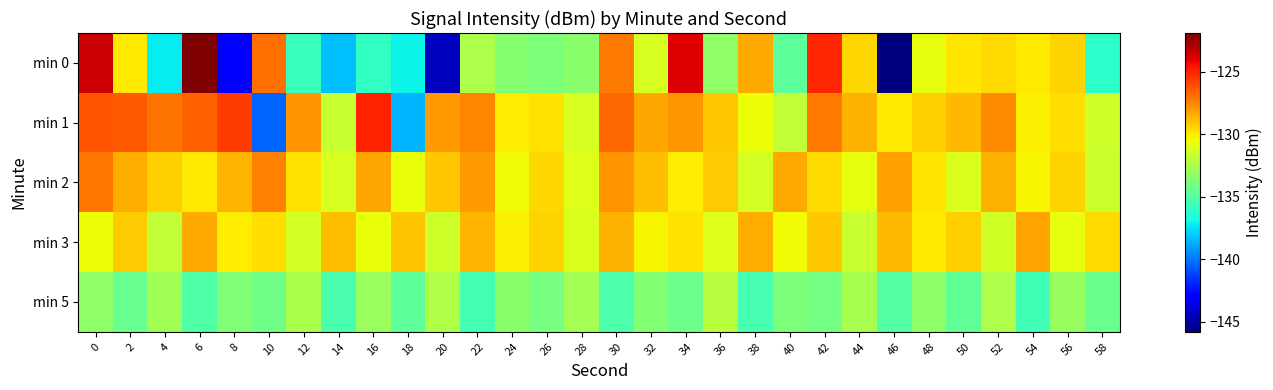

Between 50 and 52, which series saw the biggest shift?

min 2